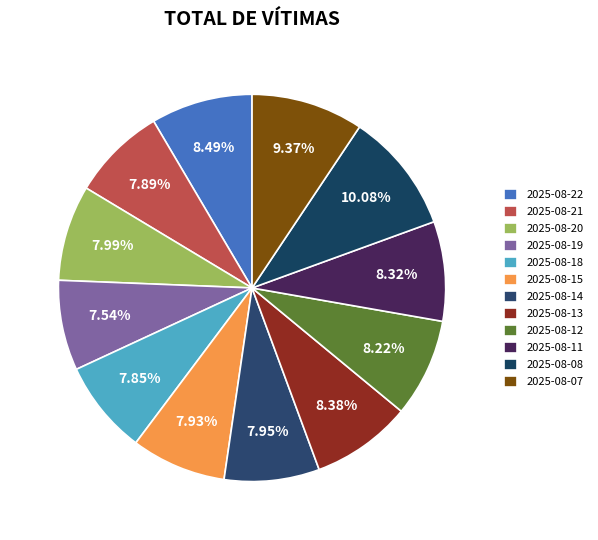

Rank the categories by value from lowest to highest.

2025-08-19, 2025-08-18, 2025-08-21, 2025-08-15, 2025-08-14, 2025-08-20, 2025-08-12, 2025-08-11, 2025-08-13, 2025-08-22, 2025-08-07, 2025-08-08